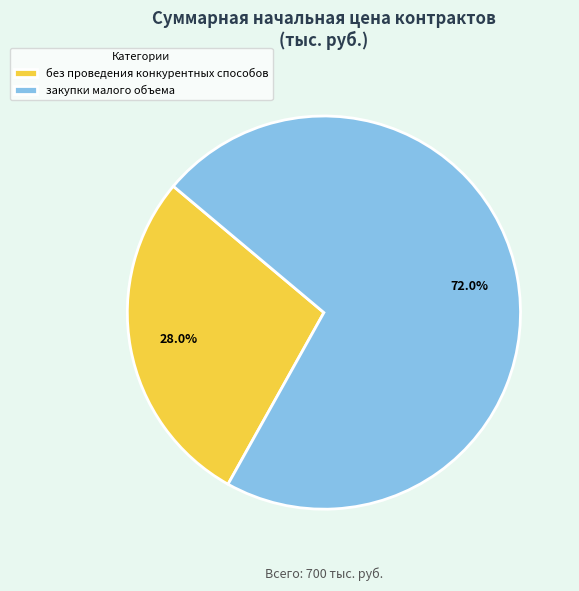

What is the majority slice?

закупки малого объема